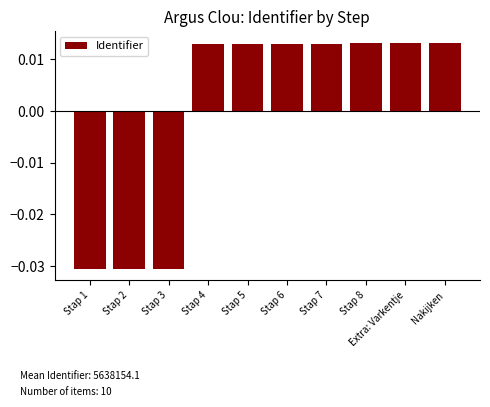

What is the label of the 6th bar from the right?

Stap 5